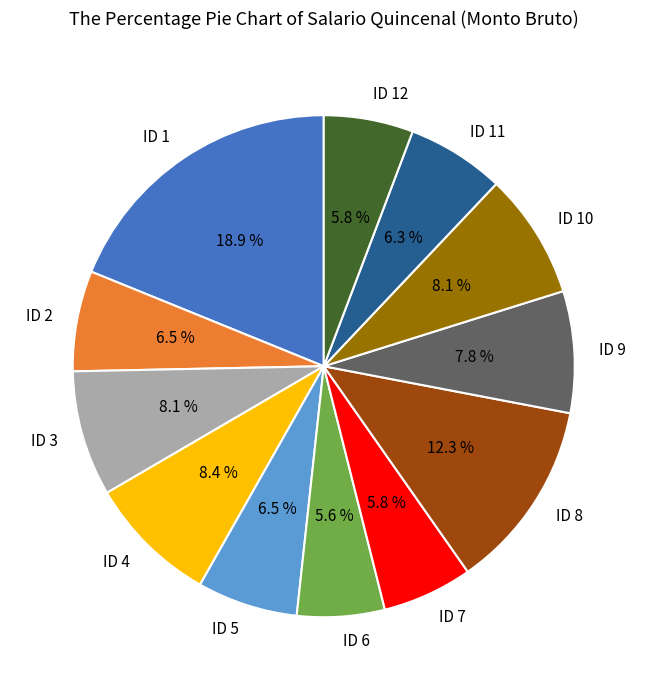

Combined, what portion of the pie is ID 11 and ID 5?

12.8%